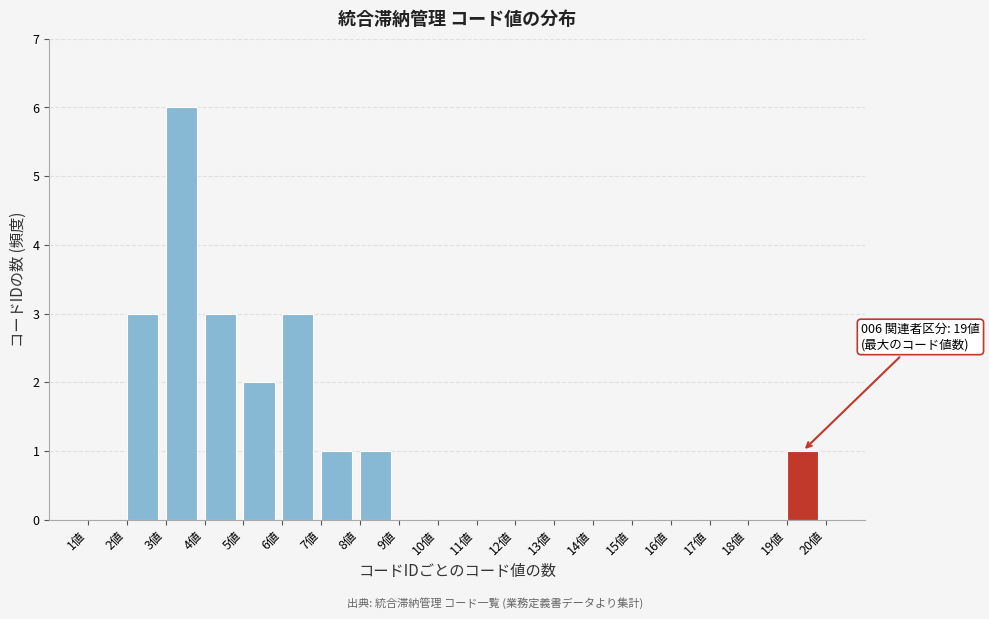

Over which range of the x-axis is the bar tallest?

3 to 4